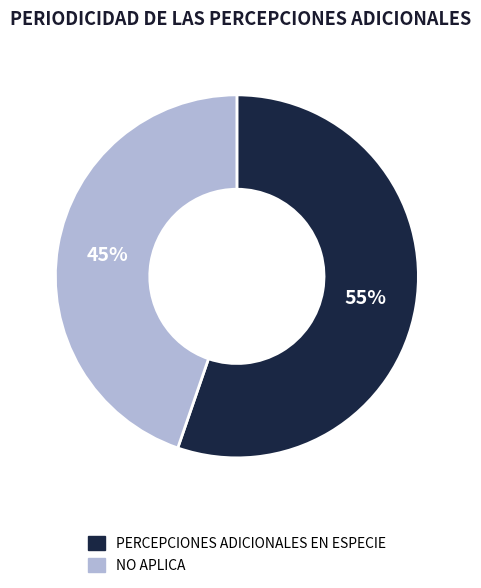

Which category has the smallest portion of the pie?

NO APLICA